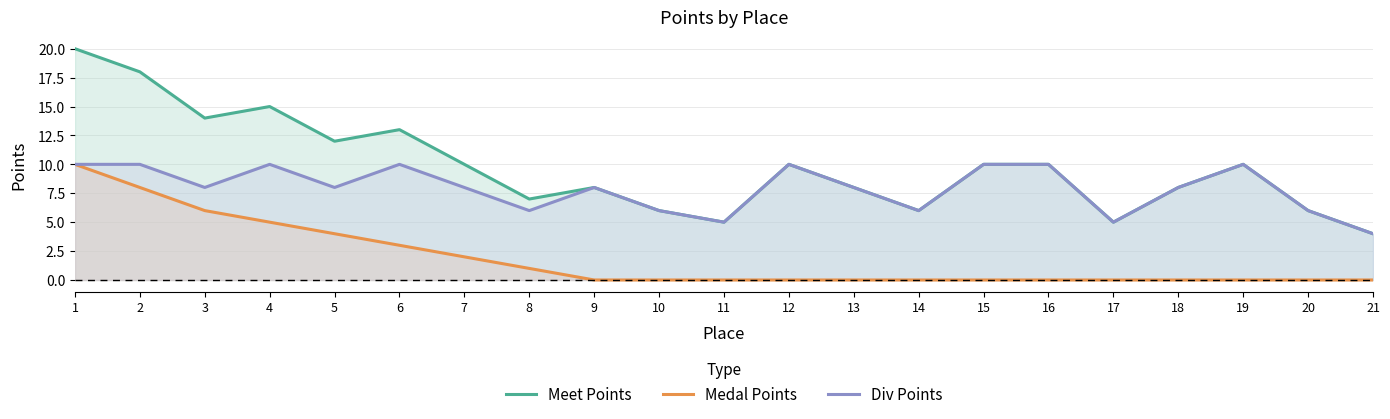

True or false: Meet Points and Medal Points cross at least once.

False